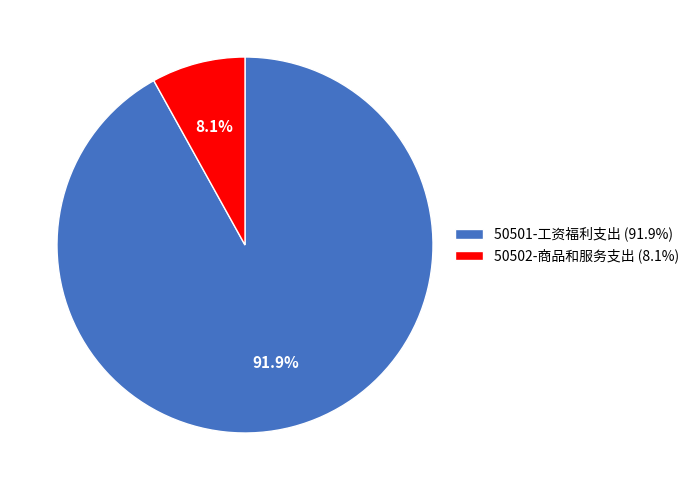

Approximately how many times larger is the value at 50502-商品和服务支出 compared to 50501-工资福利支出?

0.1